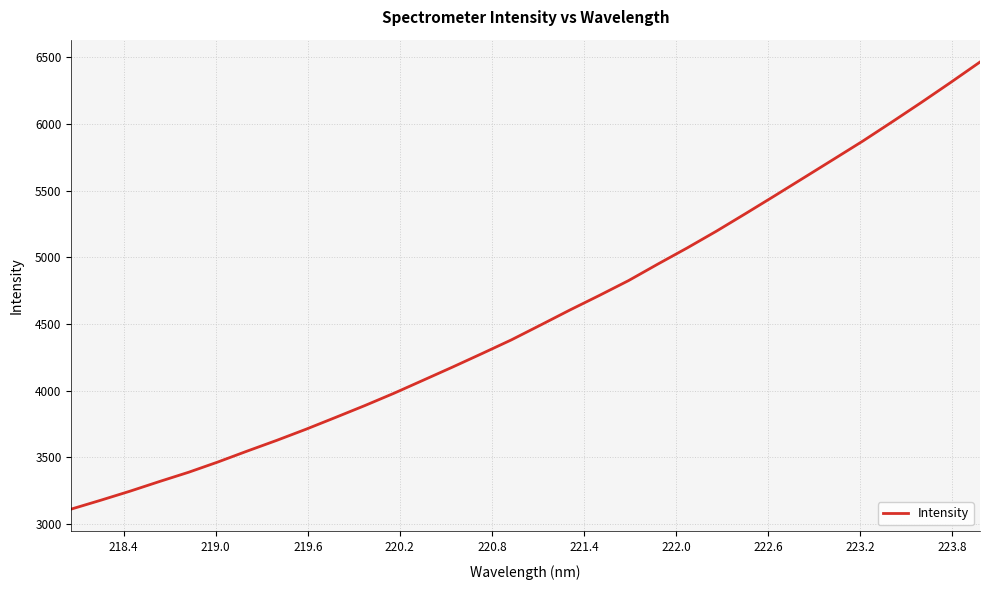

How many values are below 4492?

16